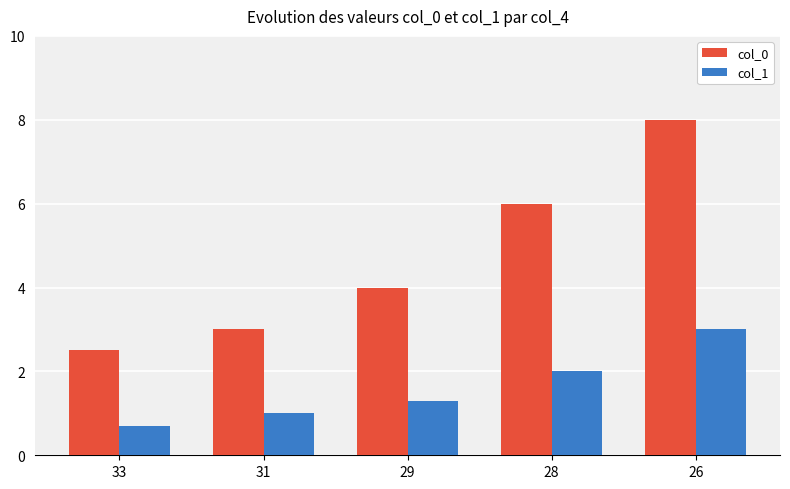

True or false: col_1 has a value of 1.6 at 31.

False